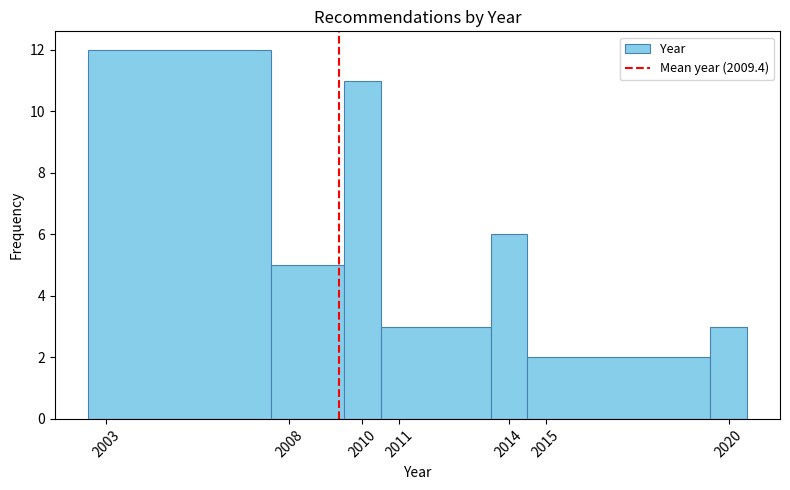

Which range on the x-axis has the tallest bar?

2002.5 to 2007.5